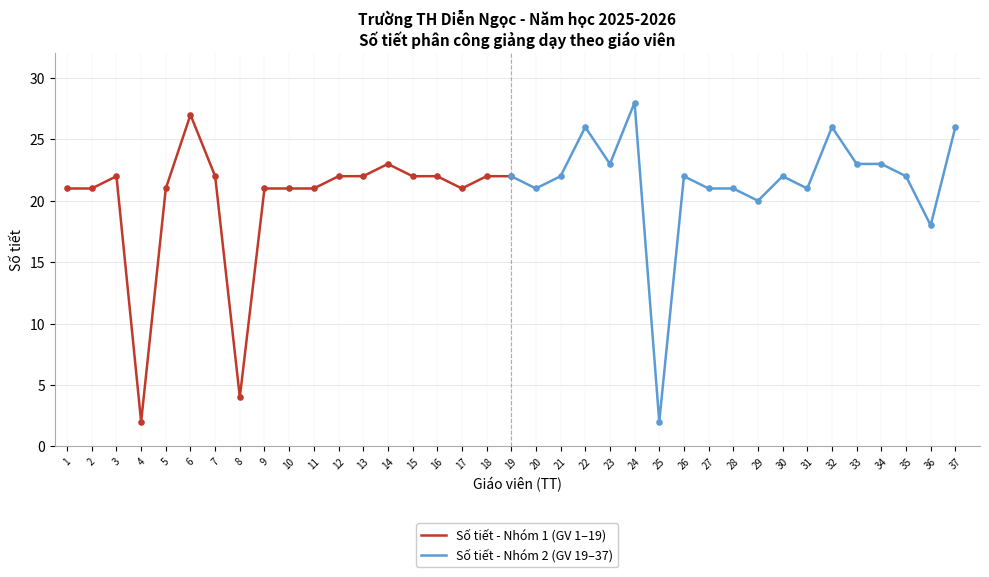

Which series contains the lowest Y value?

Số tiết - Nhóm 1 (GV 1–19)